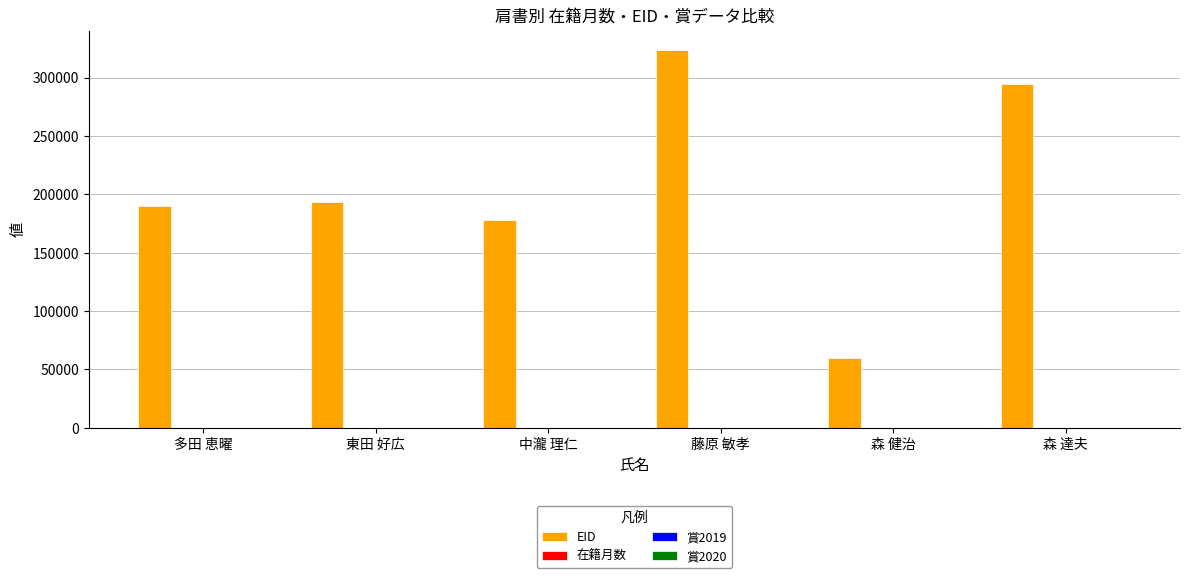

Does the chart contain stacked bars?

No